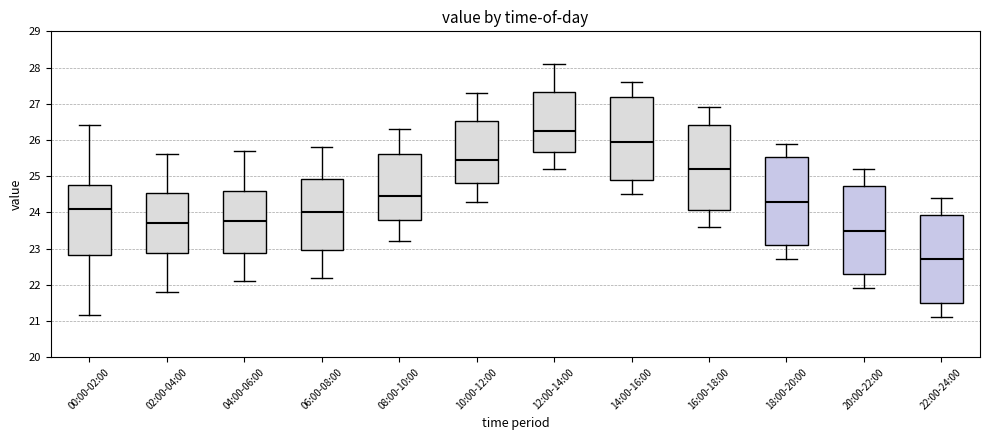

Which box has the highest median line?

12:00-14:00